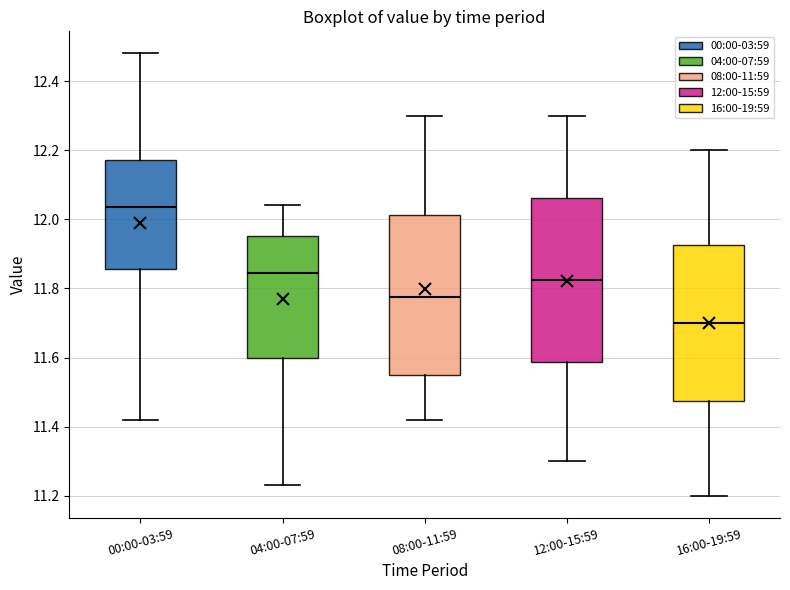

Which box's median line is the lowest?

16:00-19:59